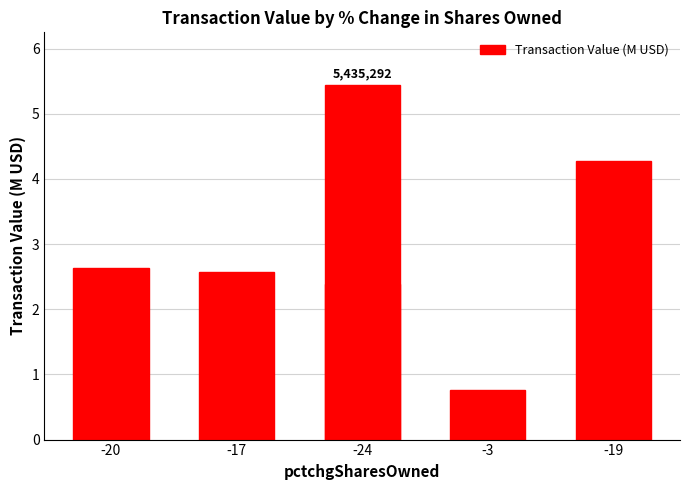

How many distinct data groups are displayed?

1